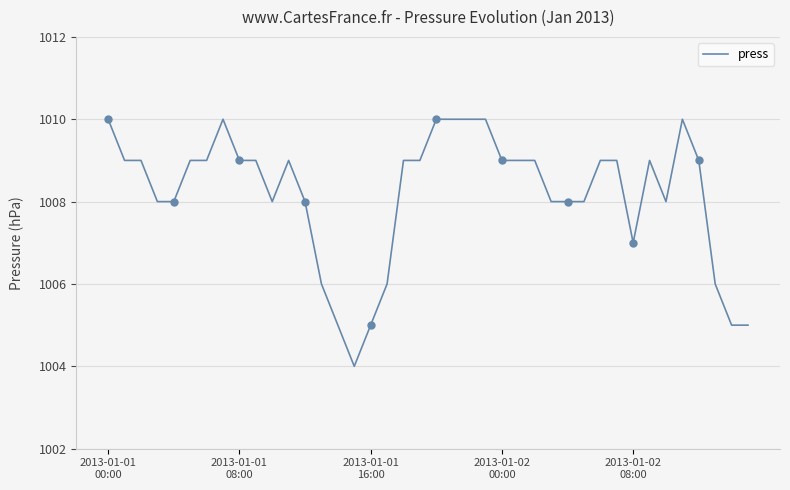

What is the difference between the values at 31 and 10?

1